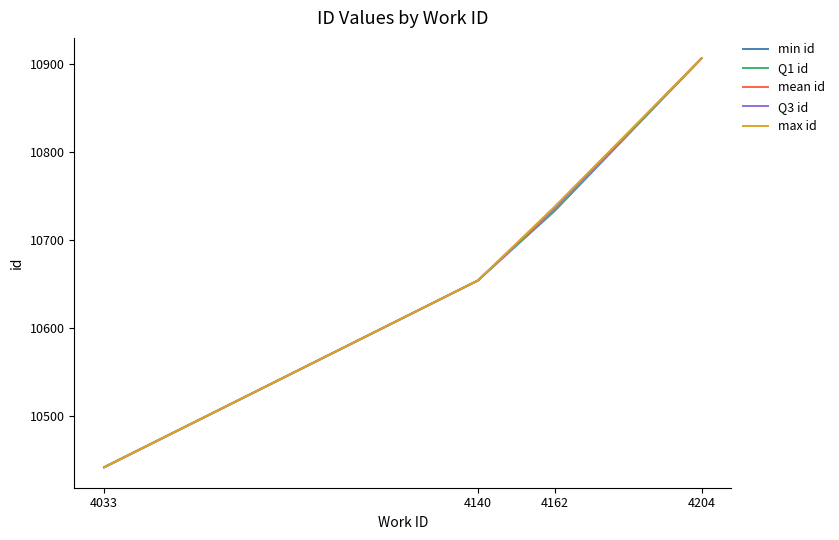

What is the difference between the mean id values at 4204 and 4140?

252.0